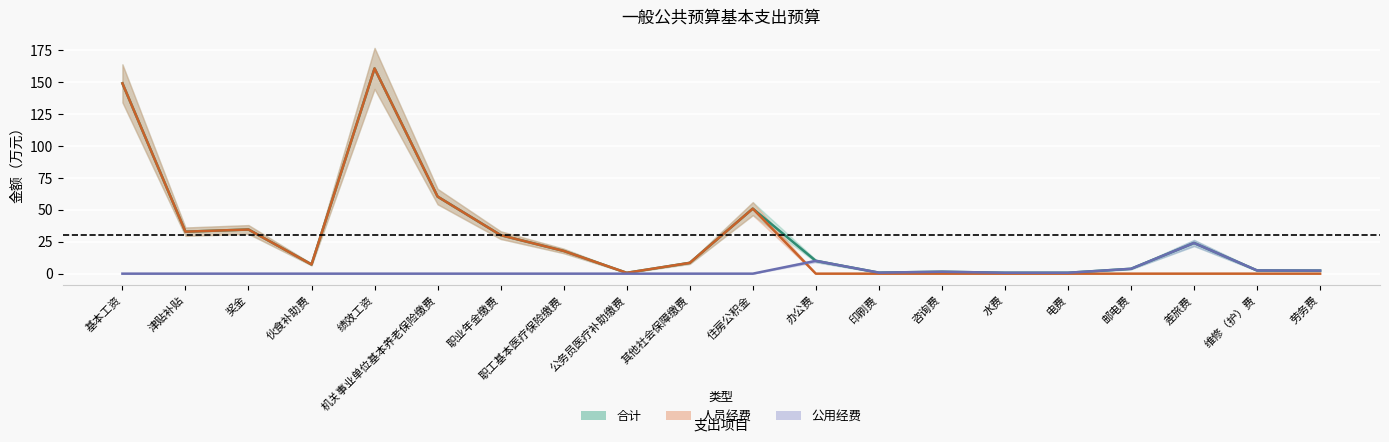

How many categories are shown in the chart?

20